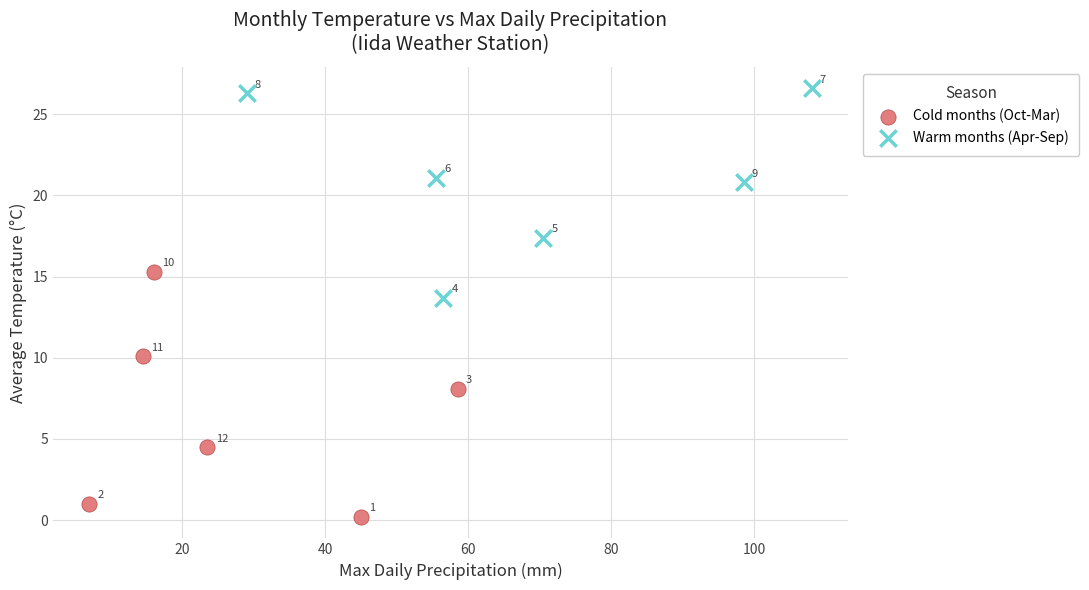

Which series contains the lowest Y value?

Cold months (Oct-Mar)